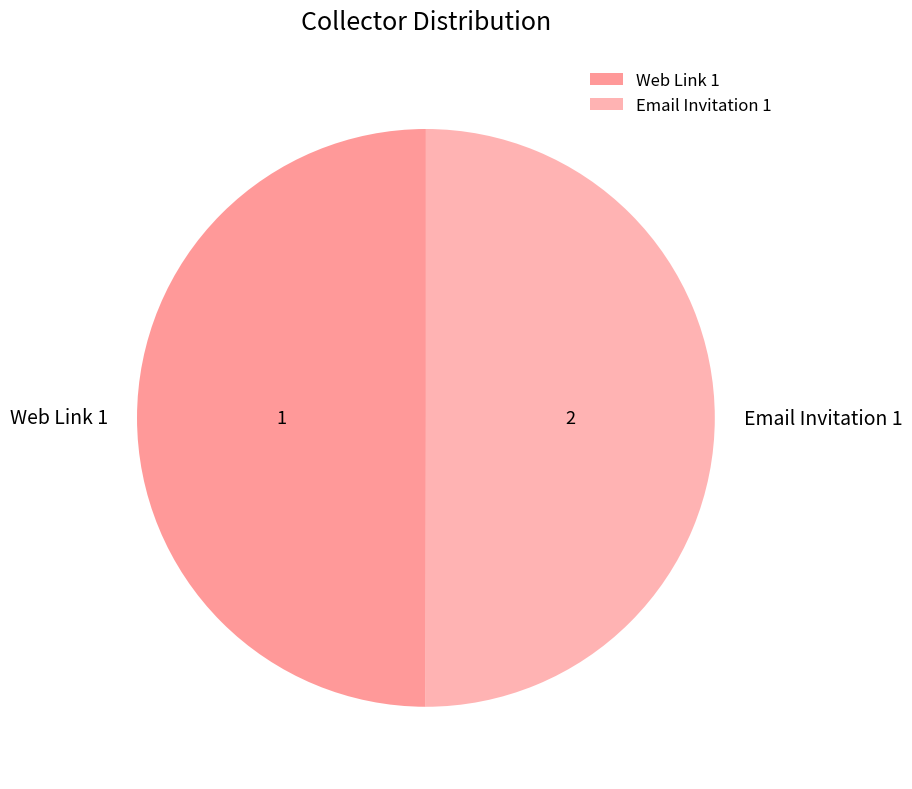

Is the sum of Email Invitation 1 and Web Link 1 greater than half?

Yes